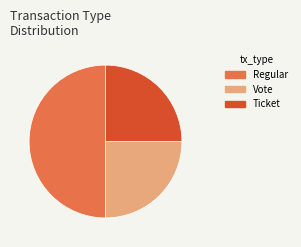

Is it true that Regular is 42% of the pie?

False